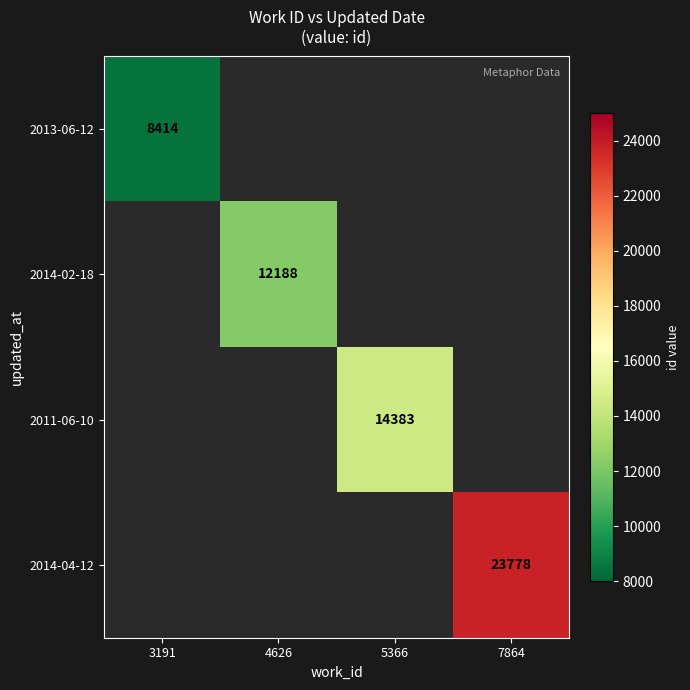

True or false: 2014-02-18 has a value of 18862 at 4626.

False